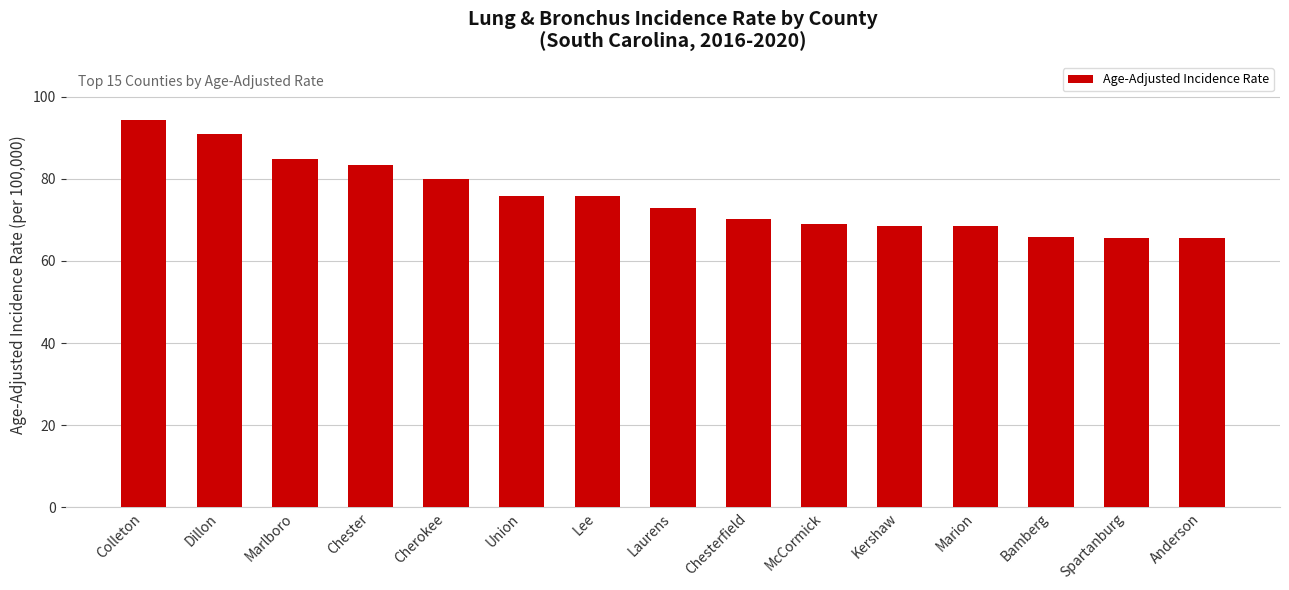

What is the label of the 10th bar from the right?

Union